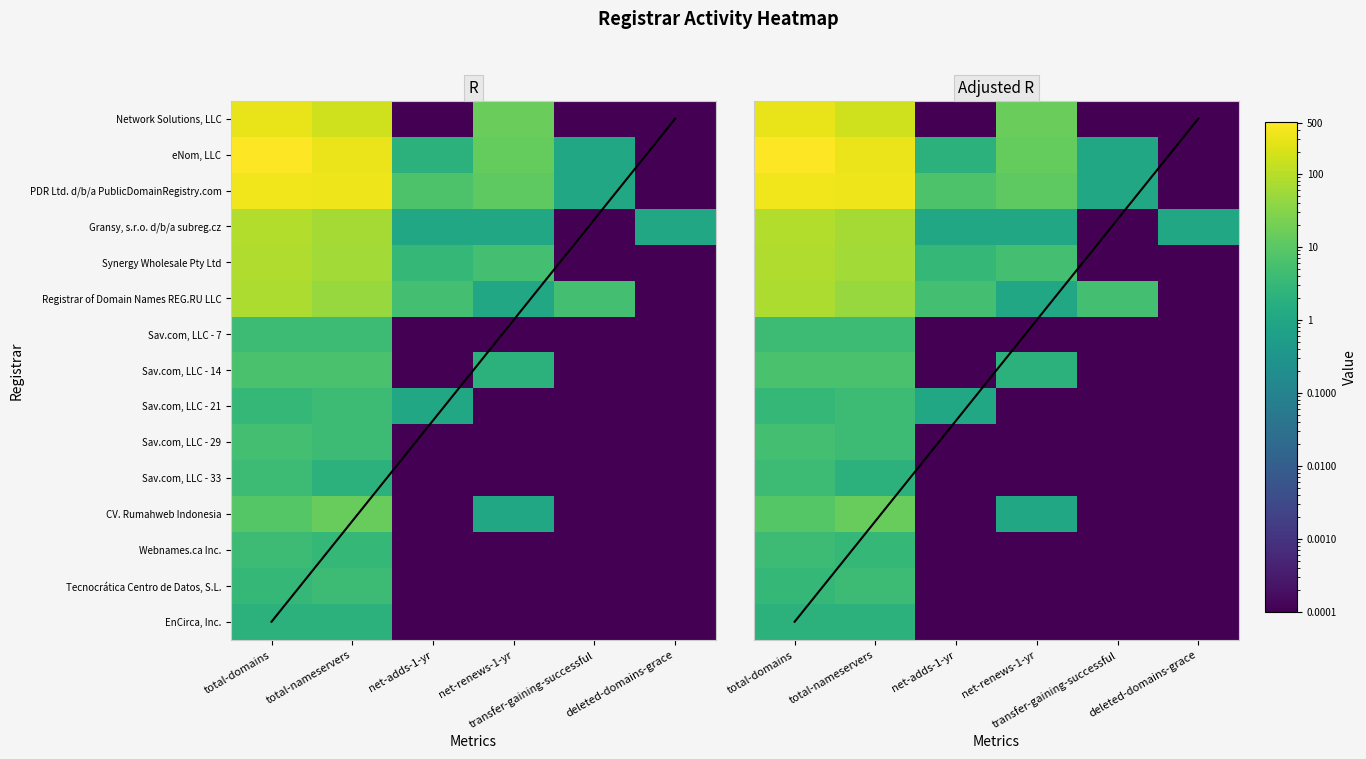

Which series has the largest total across all categories?

eNom, LLC